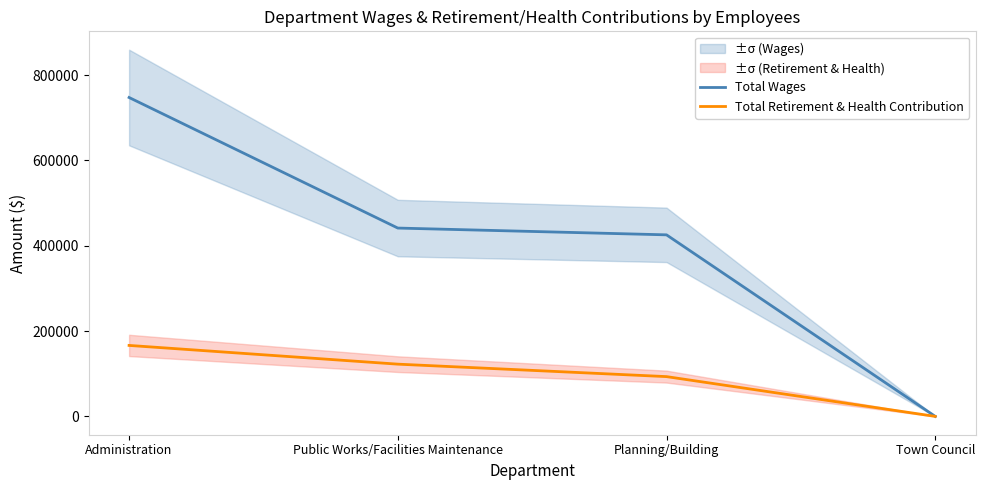

Which series has the widest spread of values?

Total Wages